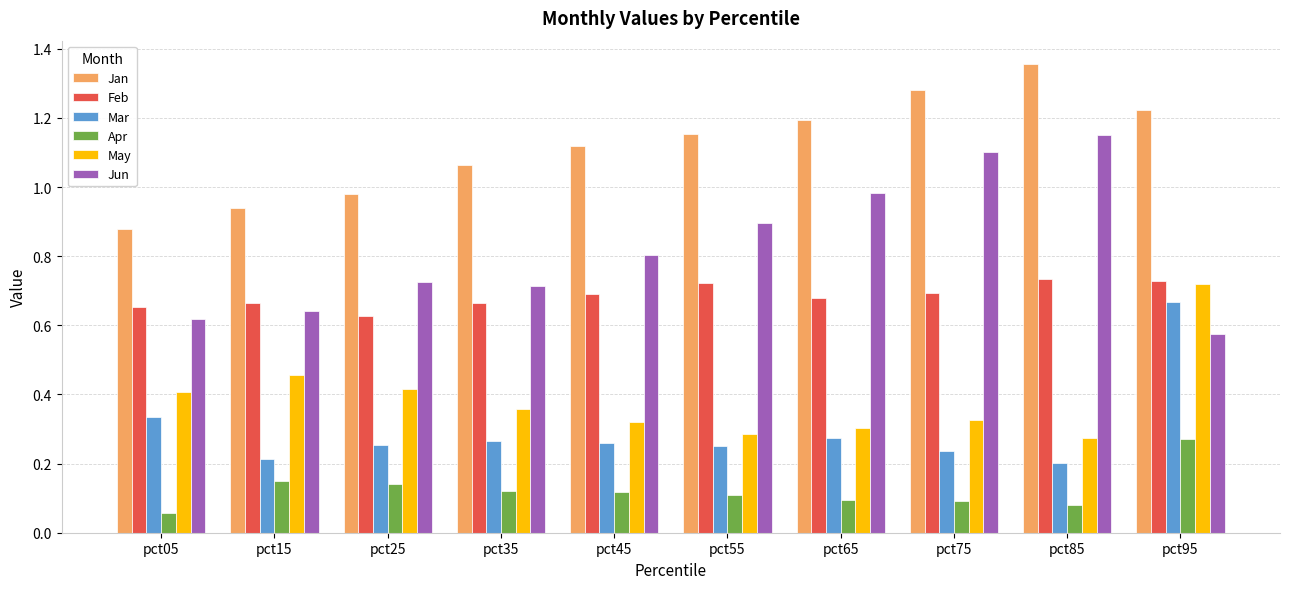

Between pct05 and pct95, which series saw the biggest shift?

Jan